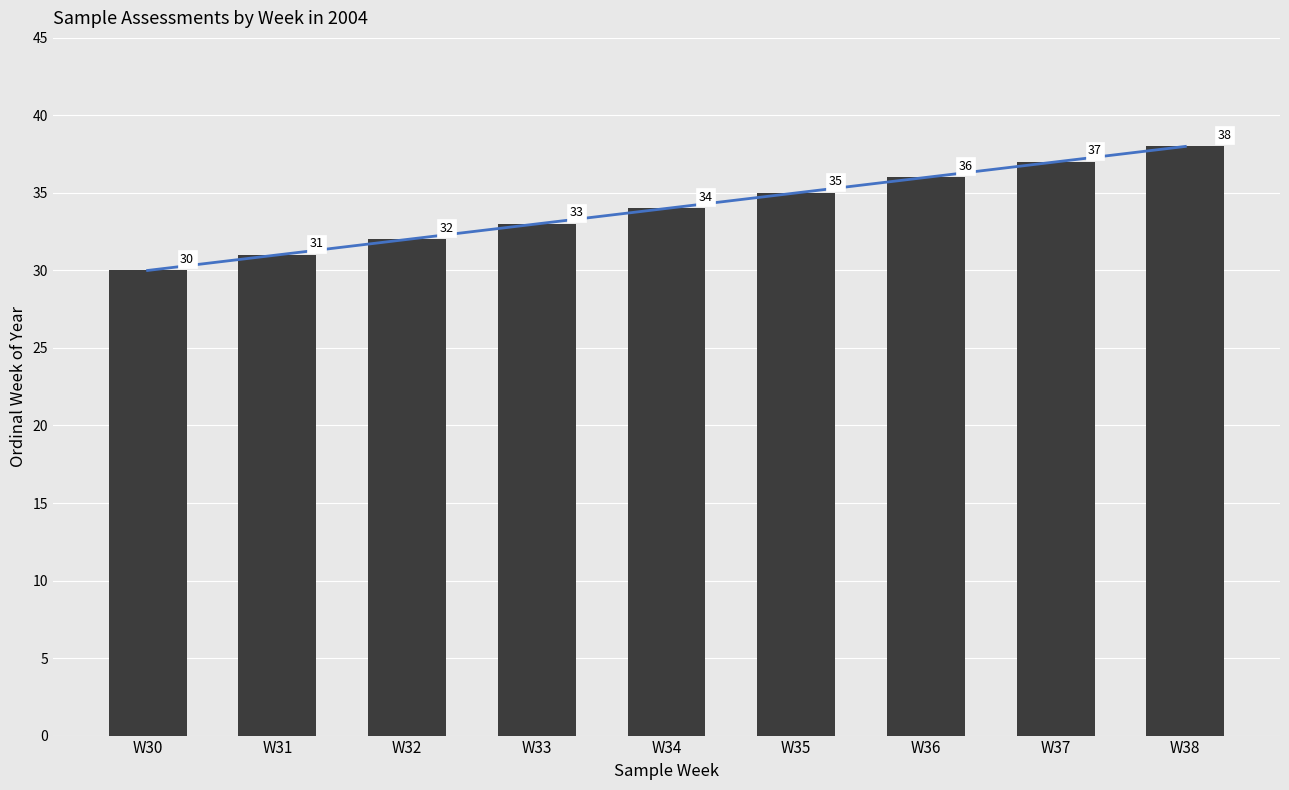

How many bars are there in total?

9